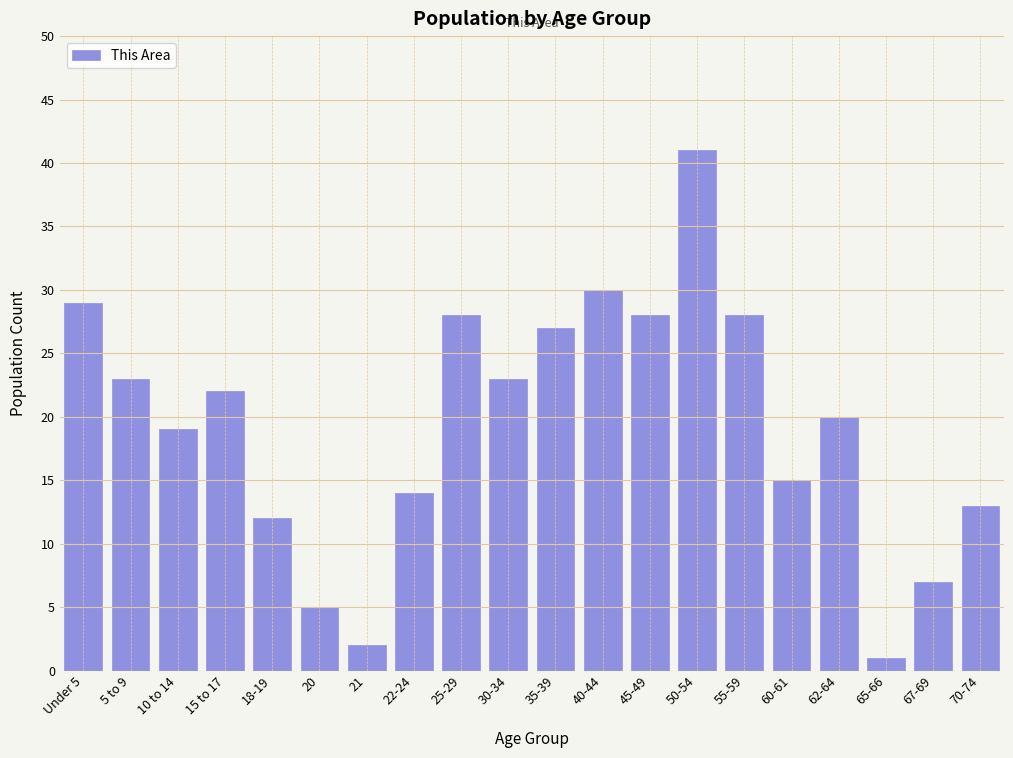

Reading left to right, list all the values displayed in this chart.

29	23	19	22	12	5	2	14	28	23	27	30	28	41	28	15	20	1	7	13